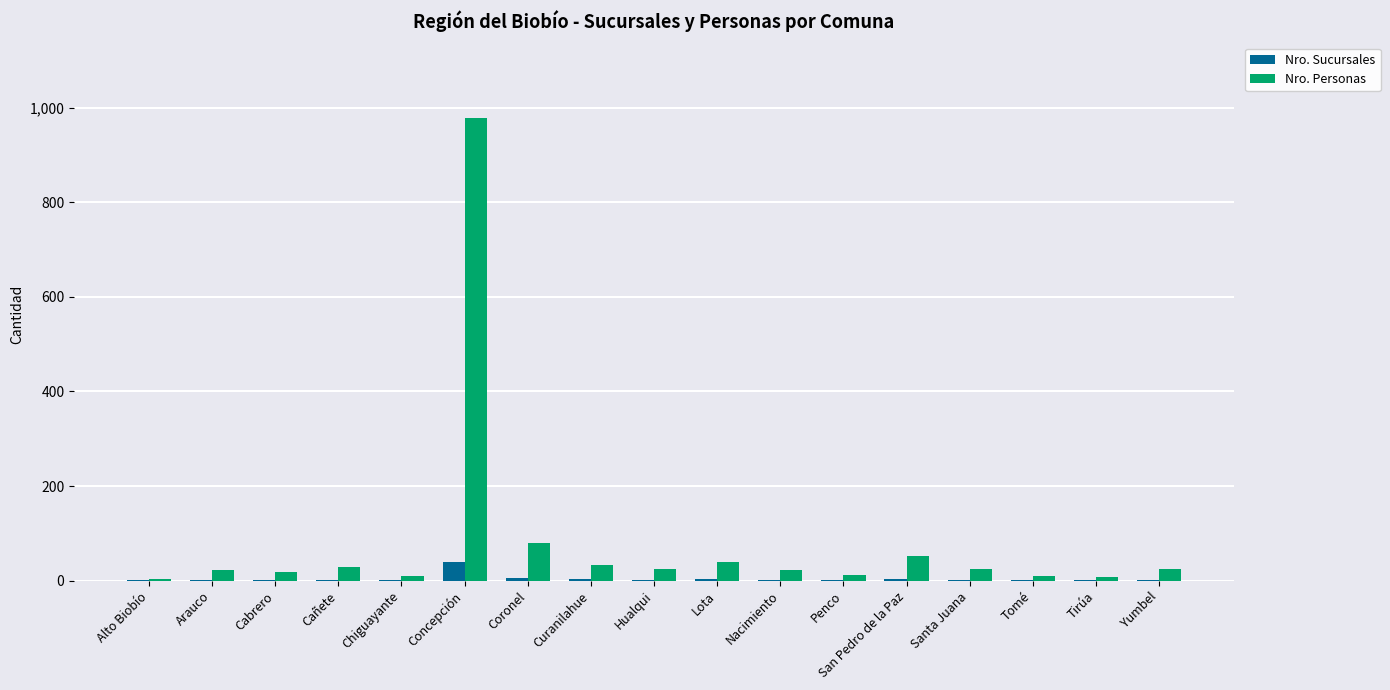

Which label corresponds to the largest value in the chart?

Concepción